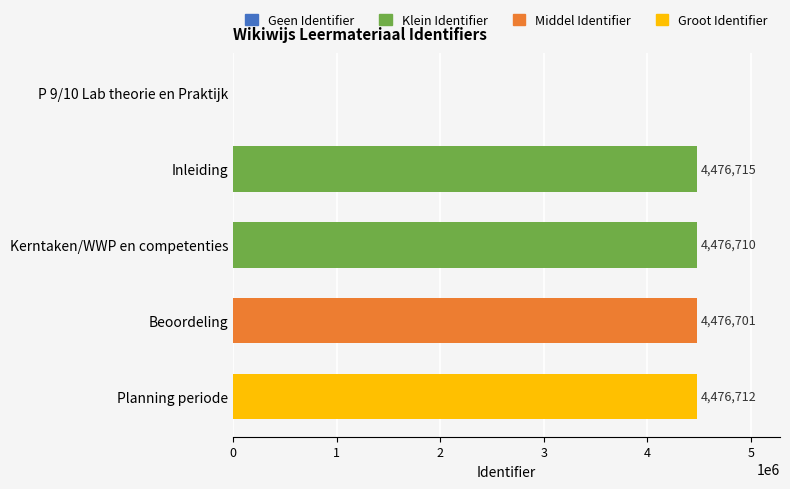

What is the sum of all values?

17906838